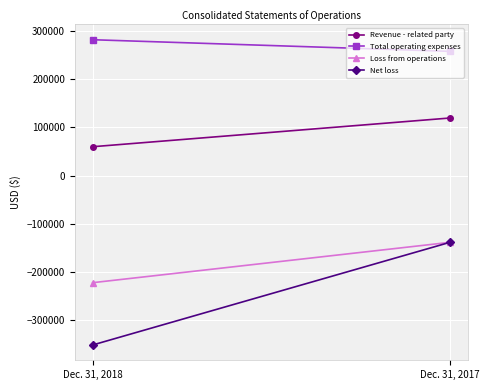

At how many categories does at least one series exceed 9658?

2